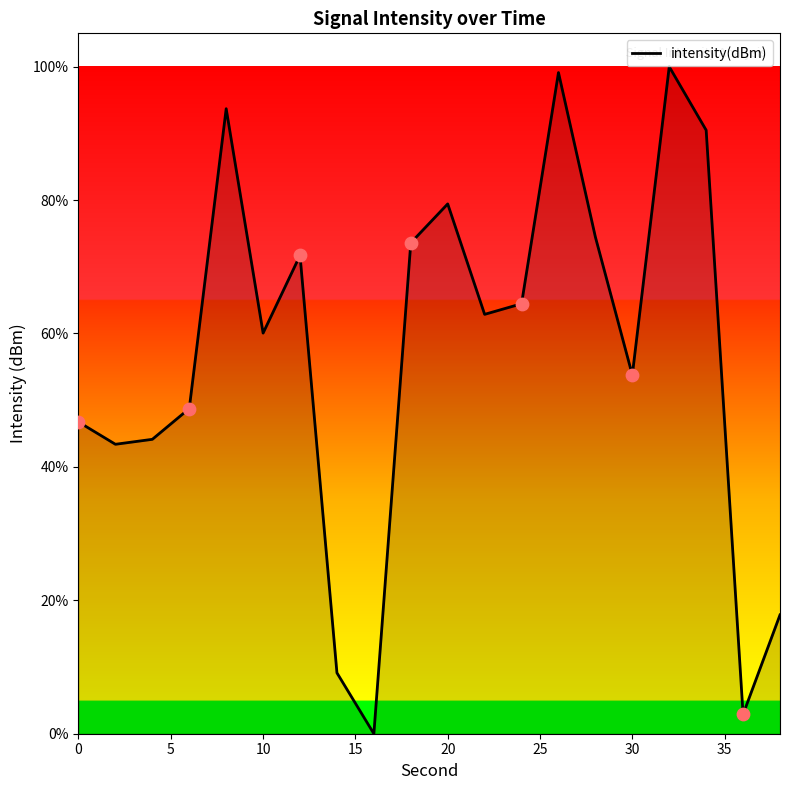

What is the difference between the maximum and minimum values?

100.0